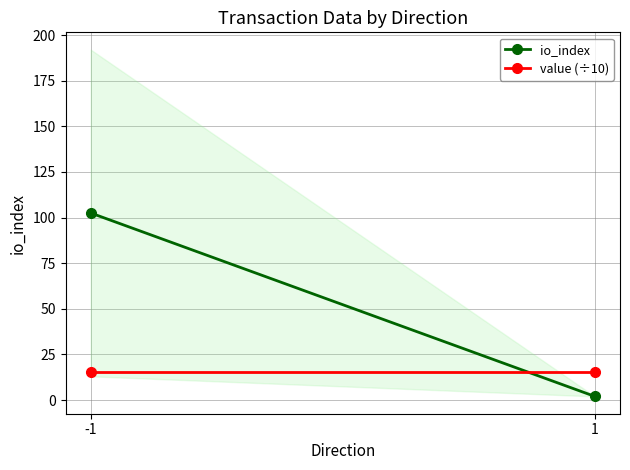

What is the minimum value shown in the chart?

2.0